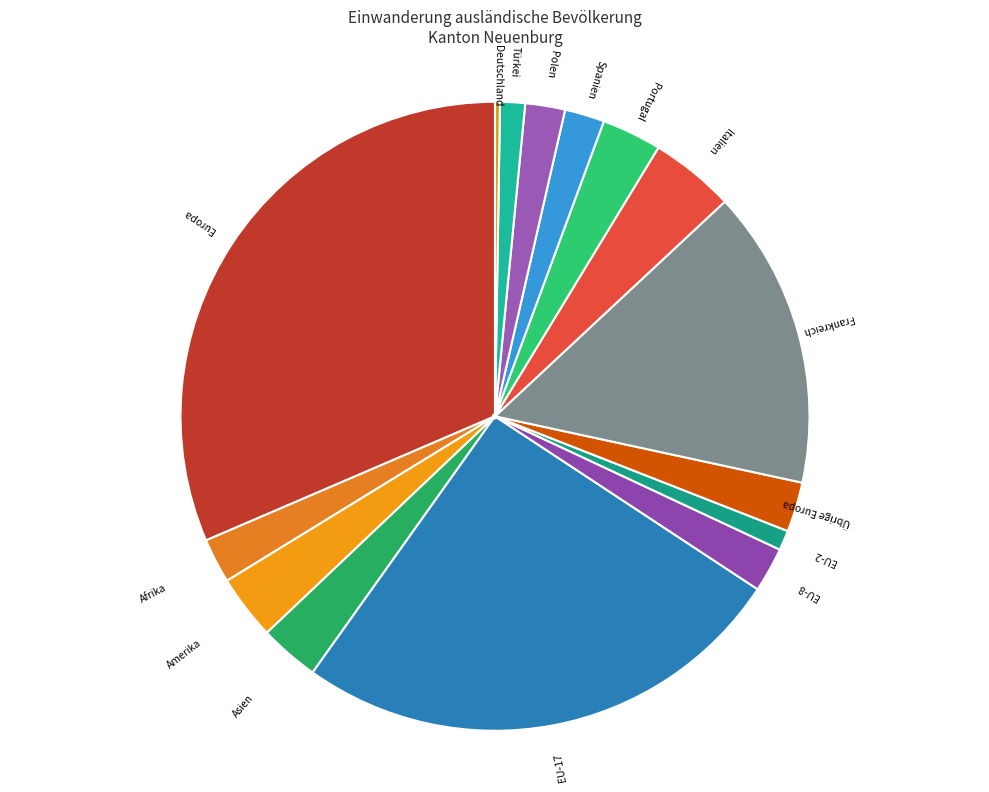

Which category has the biggest portion of the pie?

Europa